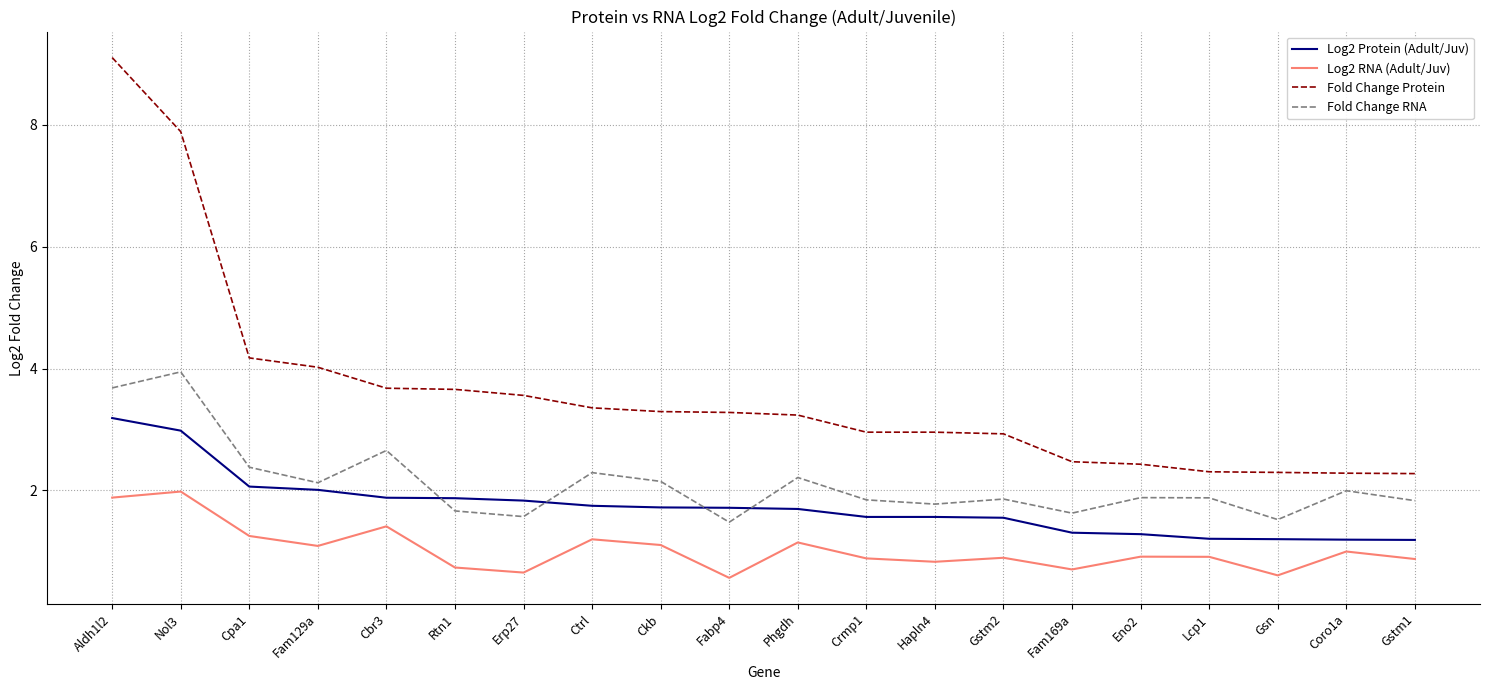

Where is Log2 RNA (Adult/Juv) nearest to the value 1?

Coro1a